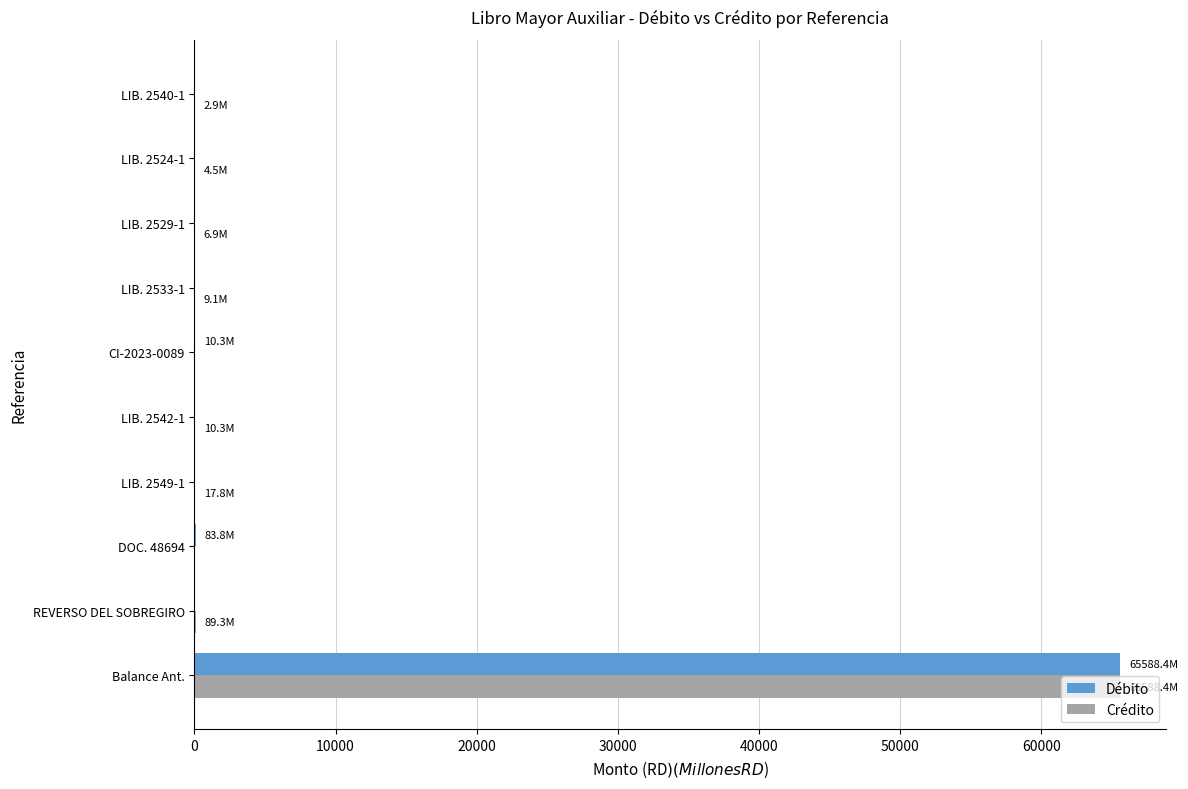

What is the approximate value of Débito at Balance Ant.?

65588.4